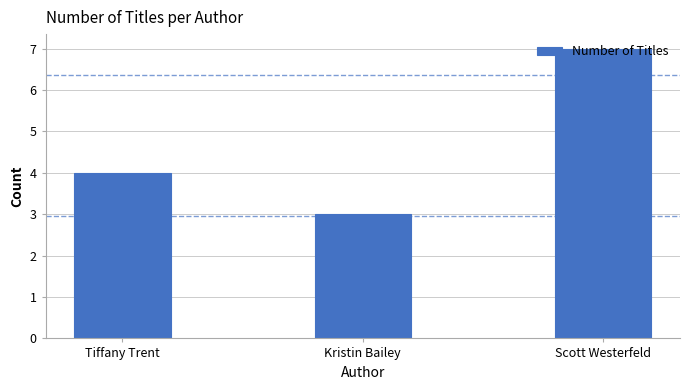

Reading left to right, what are all the values shown in this chart?

Tiffany Trent=4	Kristin Bailey=3	Scott Westerfeld=7